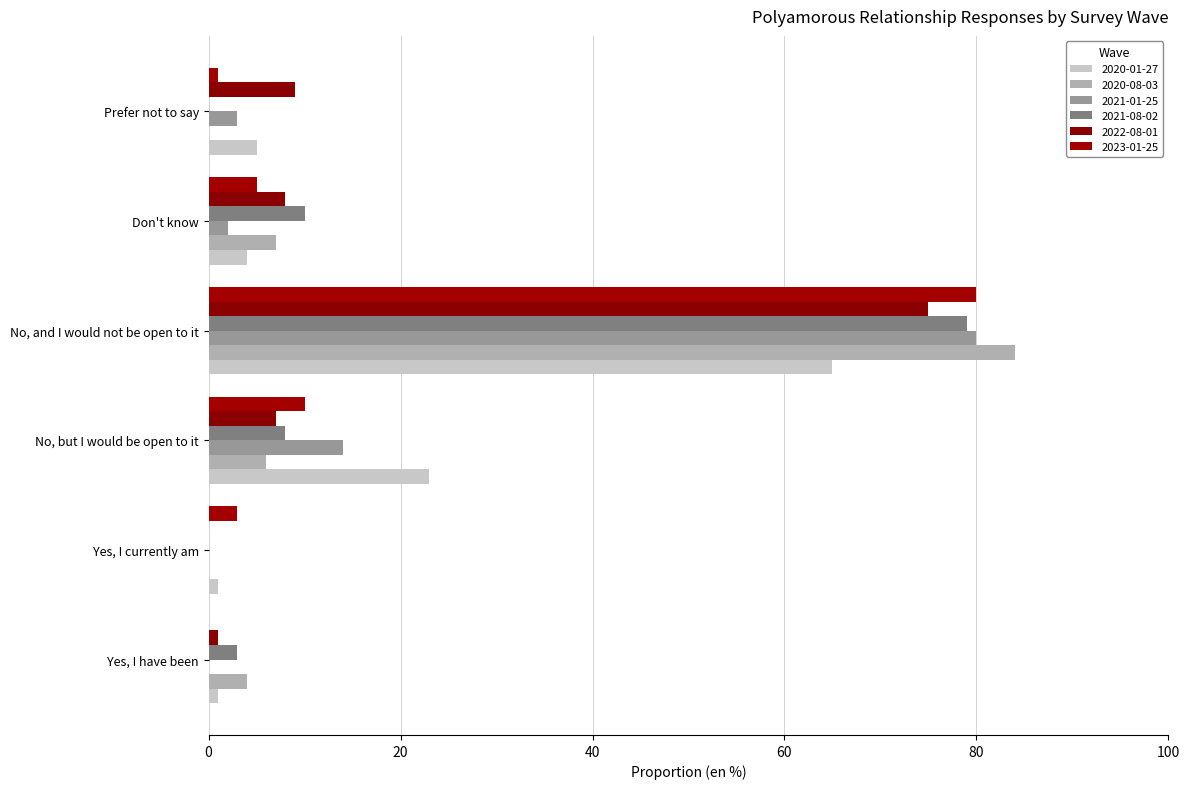

What position from the right is No, but I would be open to it?

4